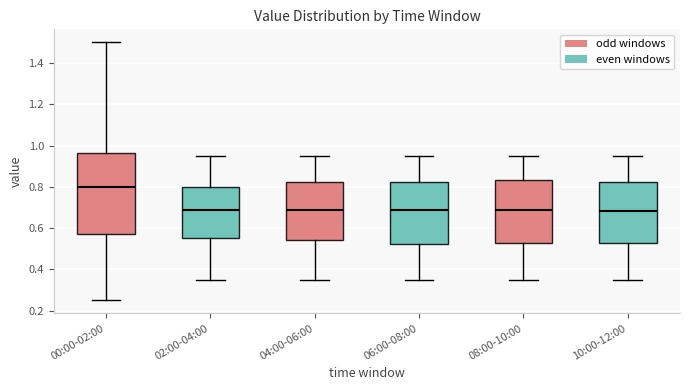

Reading left to right, transcribe this box plot: for each box, give where its median line is, the range the box spans, and where its two whiskers end, as read against the y-axis. The values are not printed on the chart, so give them approximately, as read against the axis.

00:00-02:00: median 0.80, box 0.58 to 0.96, whiskers 0.26 to 1.50
02:00-04:00: median 0.70, box 0.56 to 0.80, whiskers 0.36 to 0.96
04:00-06:00: median 0.70, box 0.54 to 0.82, whiskers 0.36 to 0.96
06:00-08:00: median 0.70, box 0.52 to 0.82, whiskers 0.36 to 0.96
08:00-10:00: median 0.70, box 0.52 to 0.84, whiskers 0.36 to 0.96
10:00-12:00: median 0.68, box 0.52 to 0.82, whiskers 0.36 to 0.96